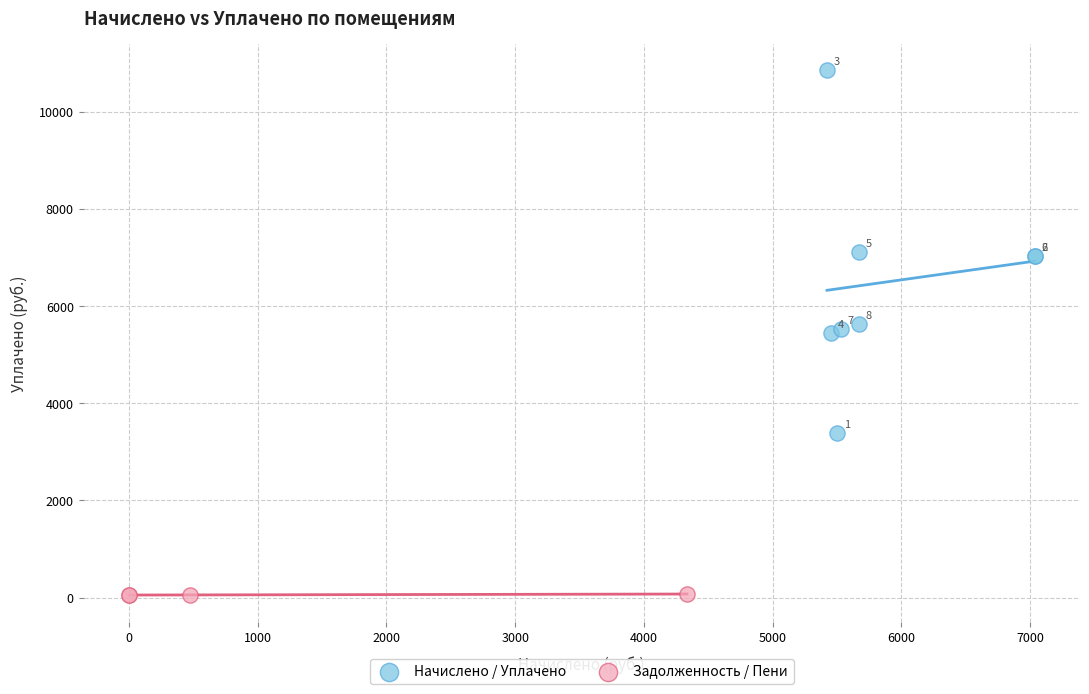

Which series has the widest spread of Y values?

Начислено / Уплачено